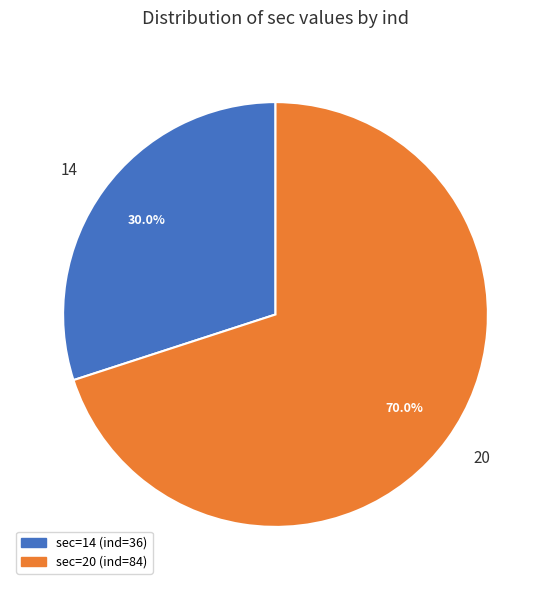

How many segments does this pie chart have?

2